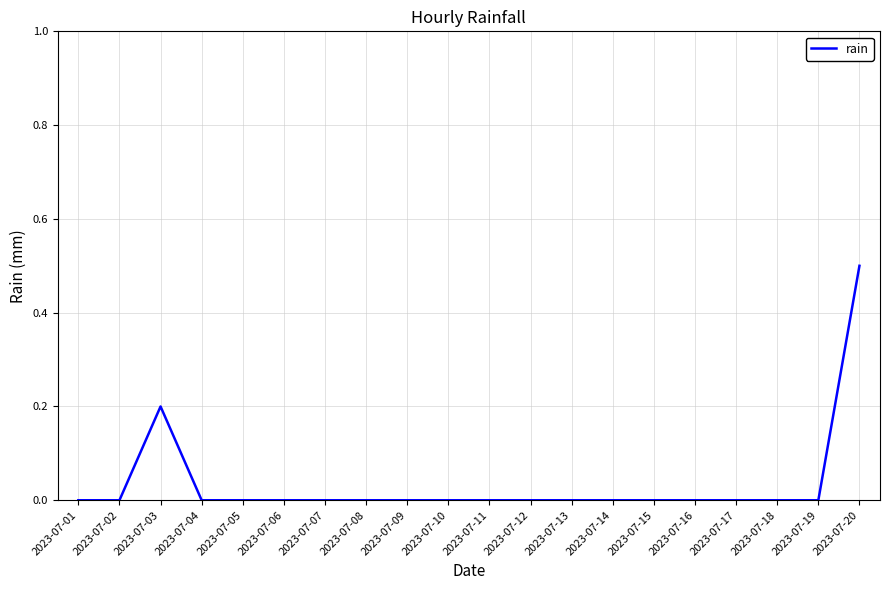

How many values are between 0 and 1?

20